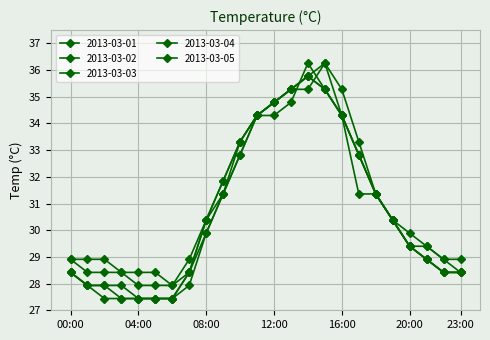

True or false: 2013-03-01 and 2013-03-04 cross at least once.

True